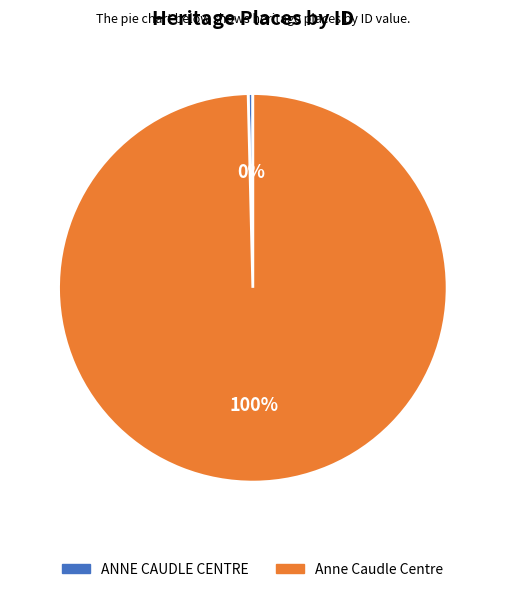

To the nearest percent, what portion does Anne Caudle Centre represent?

100%